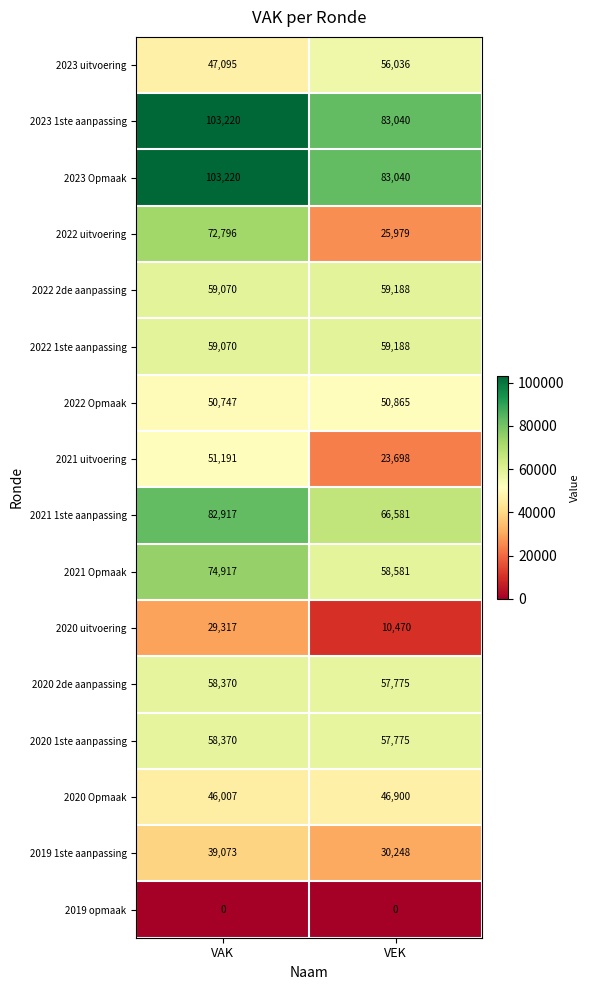

Is it true that 2020 Opmaak equals 46007 at VAK?

True